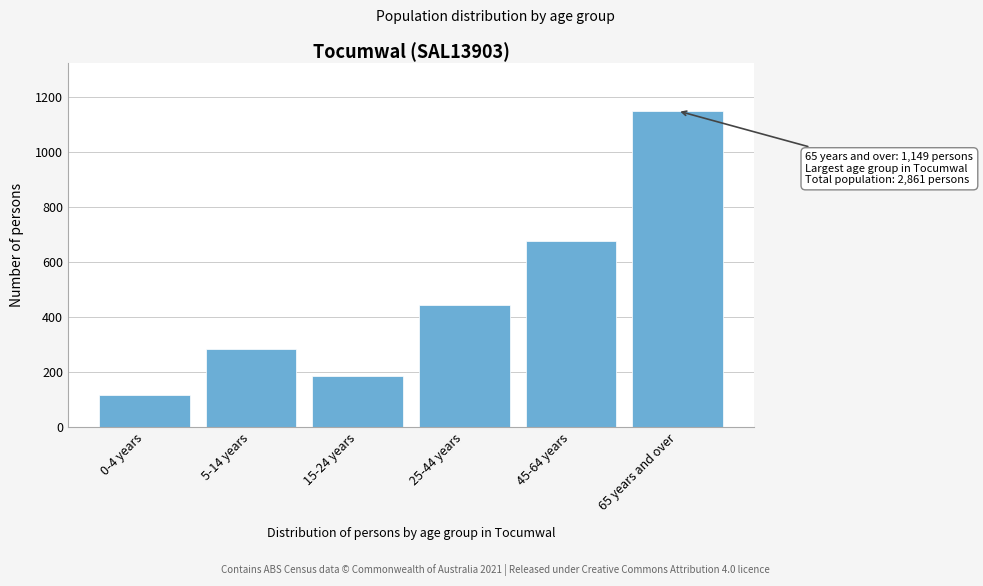

Reading right to left, list all the values displayed in this chart.

1149	678	444	187	284	119